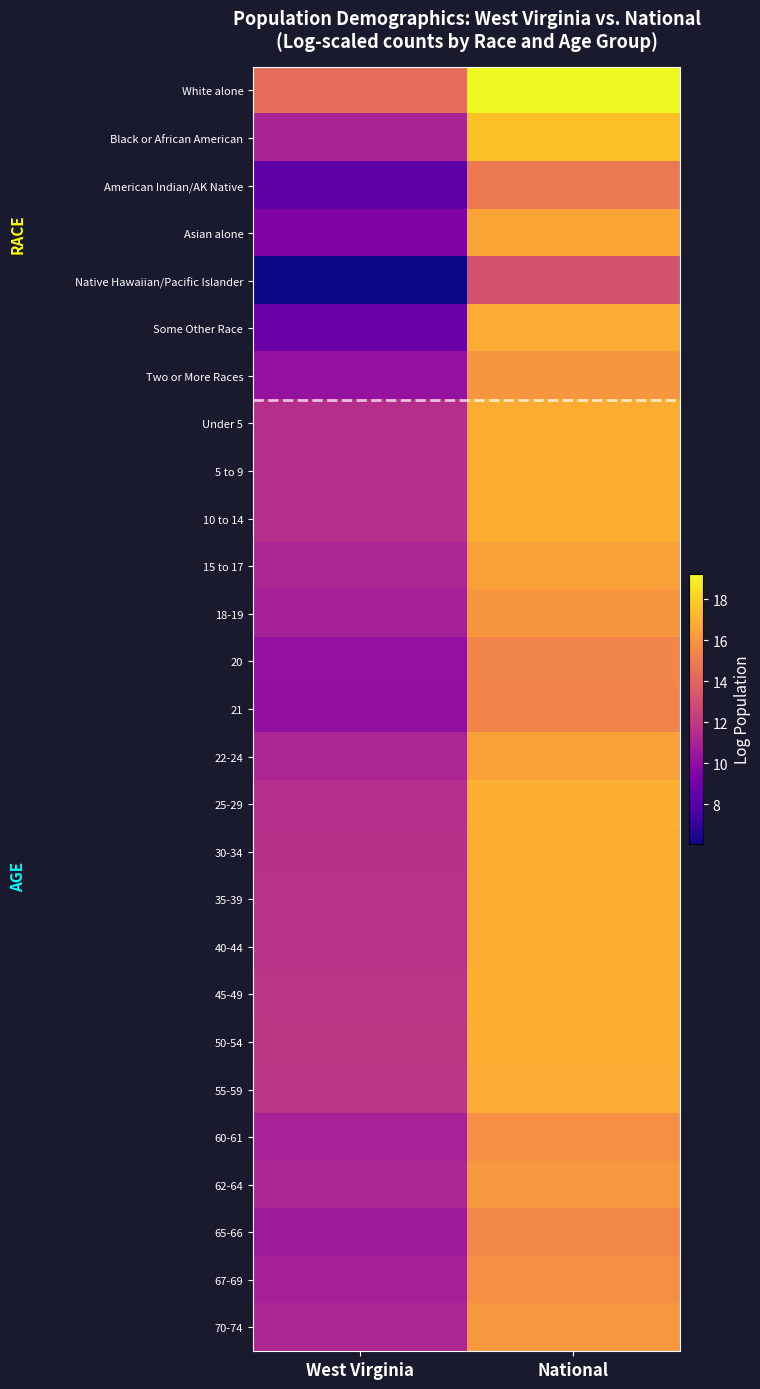

Reading right to left, extract all data points from this chart.

White alone: National=19.2	West Virginia=14.4
Black or African American: National=17.5	West Virginia=11.1
American Indian/AK Native: National=14.9	West Virginia=8.2
Asian alone: National=16.5	West Virginia=9.4
Native Hawaiian/Pacific Islander: National=13.2	West Virginia=6.1
Some Other Race: National=16.8	West Virginia=8.7
Two or More Races: National=16.0	West Virginia=10.2
Under 5: National=16.8	West Virginia=11.6
5 to 9: National=16.8	West Virginia=11.6
10 to 14: National=16.8	West Virginia=11.6
15 to 17: National=16.4	West Virginia=11.1
18-19: National=16.0	West Virginia=10.9
20: National=15.3	West Virginia=10.2
21: National=15.3	West Virginia=10.1
22-24: National=16.4	West Virginia=11.1
25-29: National=16.9	West Virginia=11.6
30-34: National=16.8	West Virginia=11.6
35-39: National=16.8	West Virginia=11.7
40-44: National=16.9	West Virginia=11.7
45-49: National=16.9	West Virginia=11.8
50-54: National=16.9	West Virginia=11.9
55-59: National=16.8	West Virginia=11.8
60-61: National=15.8	West Virginia=10.9
62-64: National=16.1	West Virginia=11.2
65-66: National=15.5	West Virginia=10.6
67-69: National=15.8	West Virginia=10.9
70-74: National=16.0	West Virginia=11.2